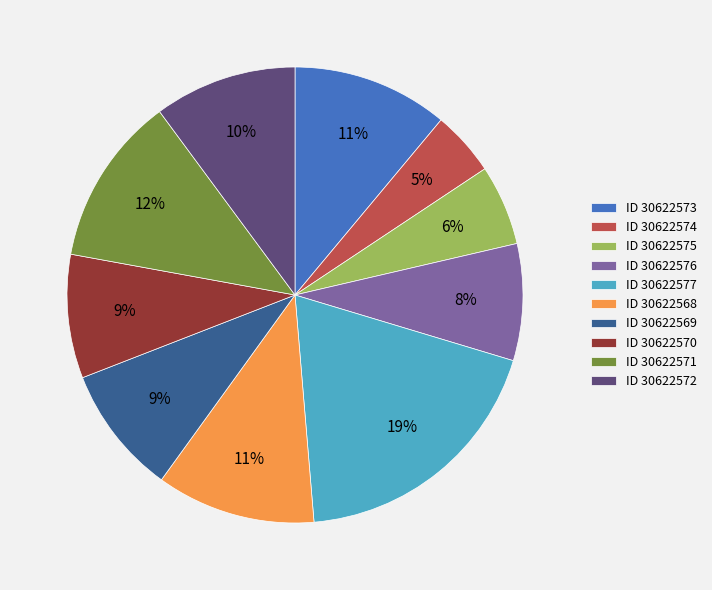

Does ID 30622569 represent more than half of the total?

No